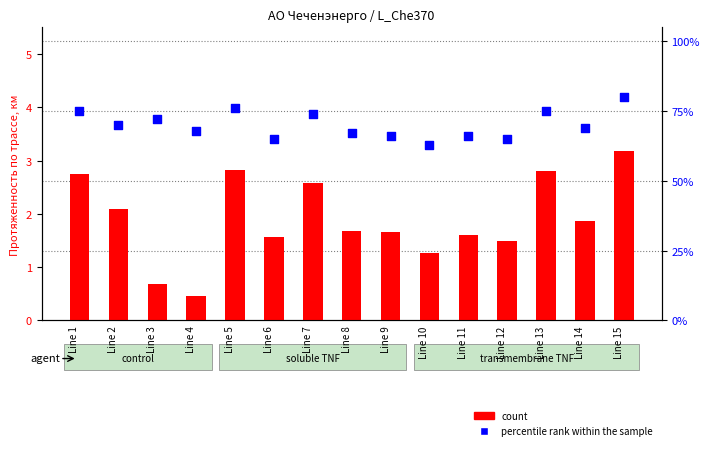

Which series has the largest total across all categories?

percentile rank within the sample